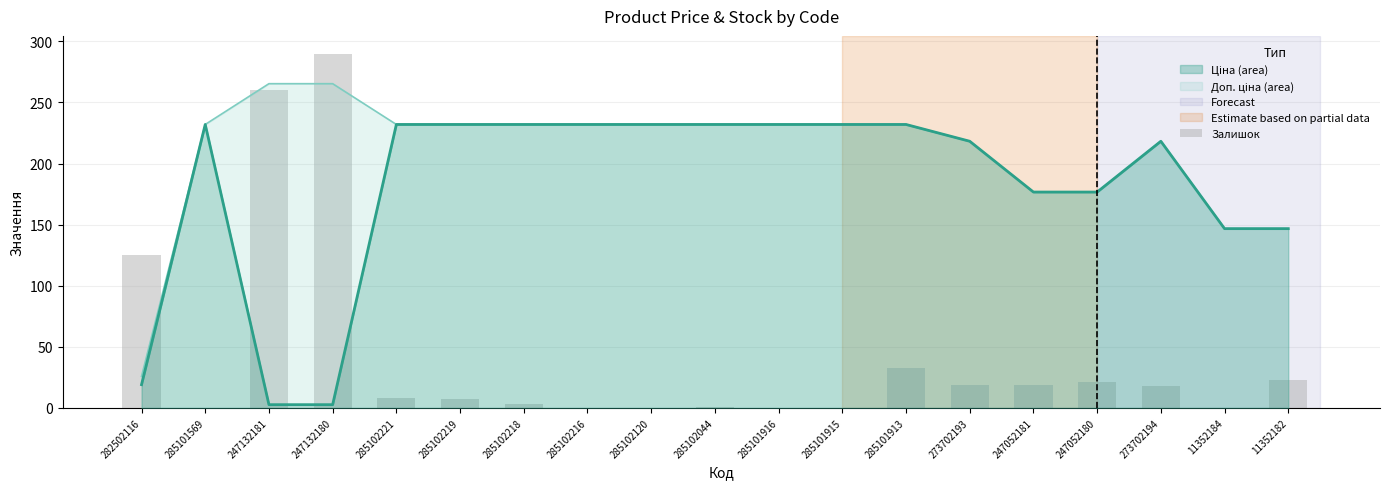

At which label is the value closest to 145?

282502116